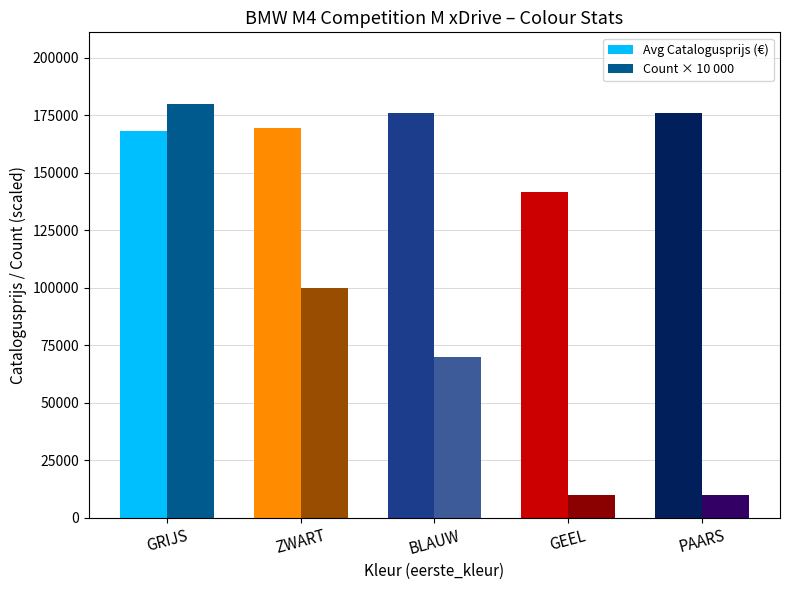

How many values in the Avg Catalogusprijs (€) series are below 169591?

2